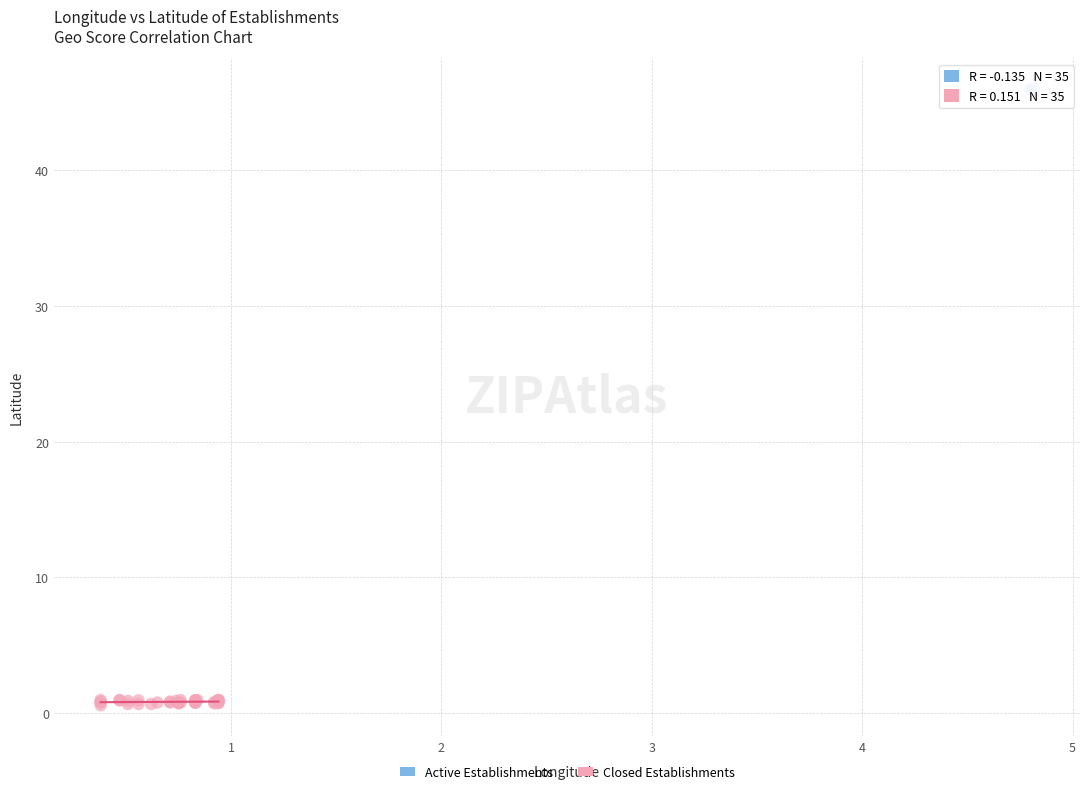

Which series has the widest spread of Y values?

Closed Establishments